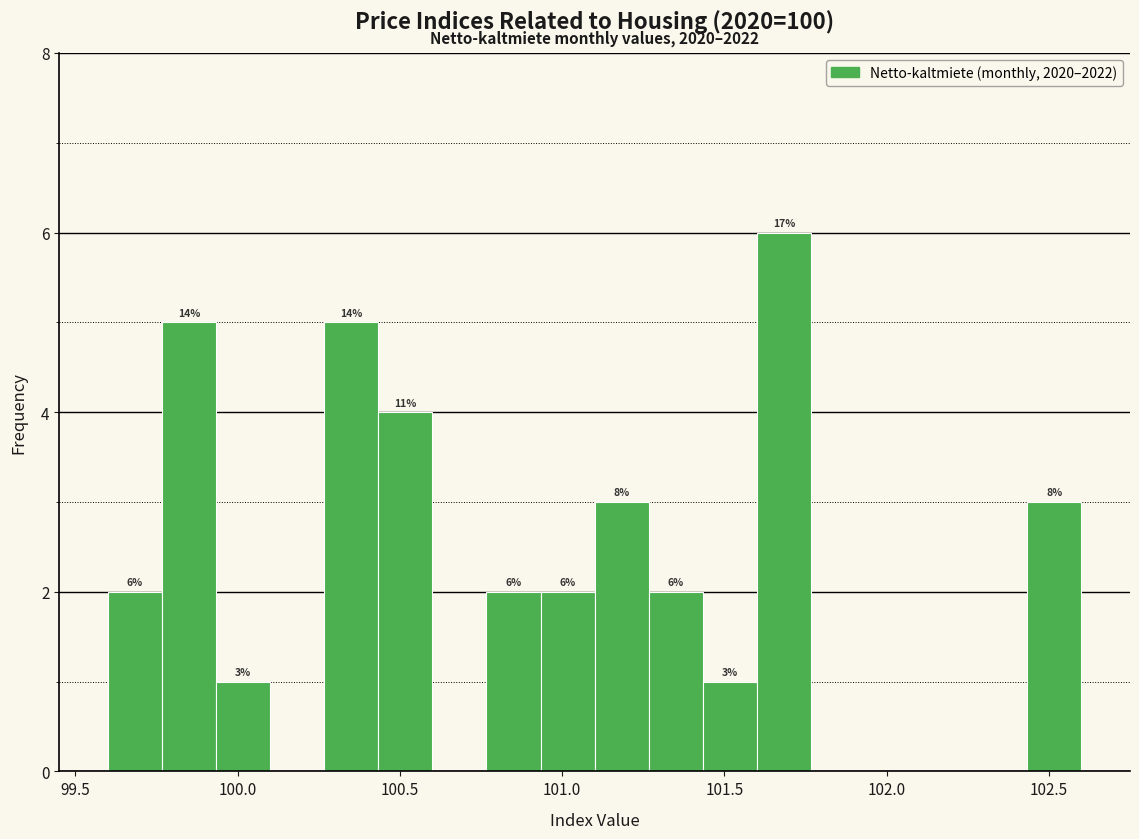

Around what value on the x-axis is the tallest bar? Give the approximate position of its centre, as read against the axis.

101.70